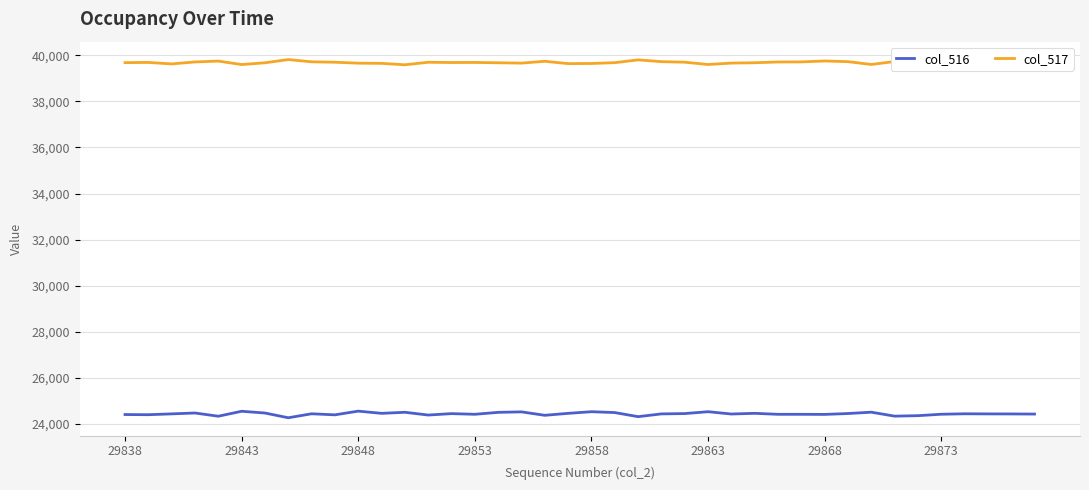

List the series in order of their overall mean, lowest first.

col_516, col_517